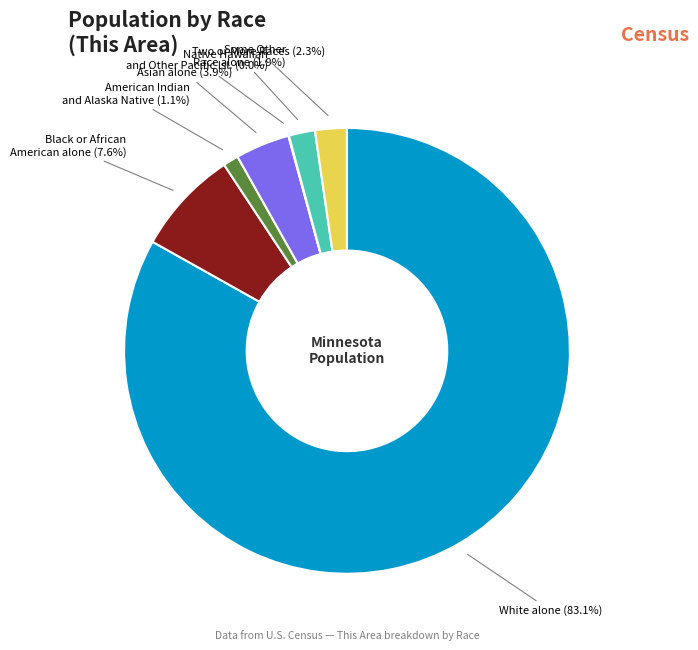

What is the ratio of the value at American Indian and Alaska Native to the value at Two or More Races?

0.5